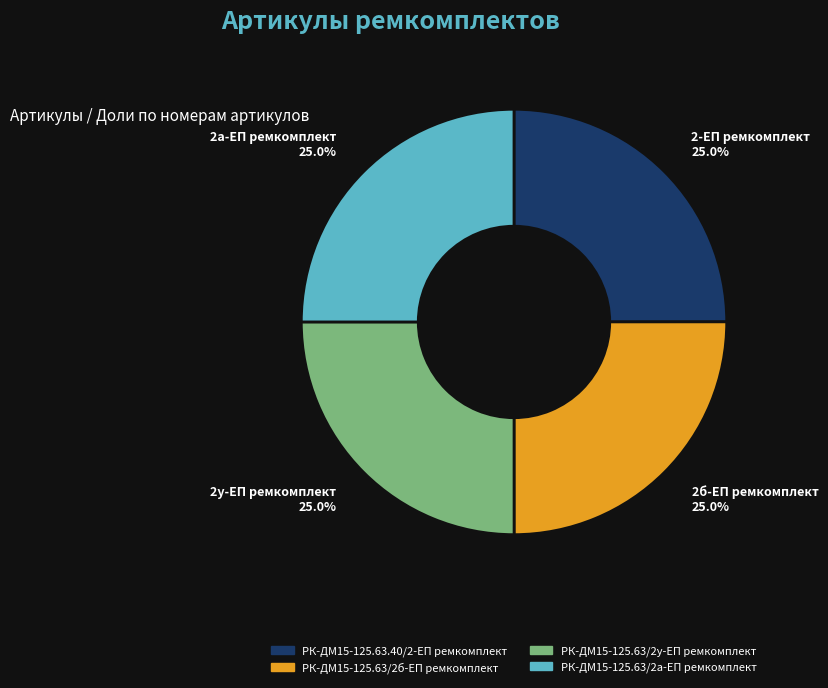

How much of the chart is everything except РК-ДМ15-125.63/2а-ЕП ремкомплект?

75.0%